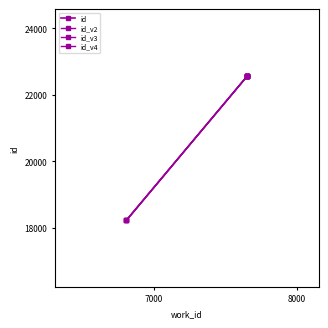

What is the smallest value displayed?

18237